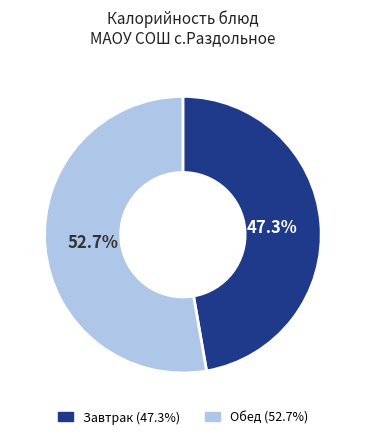

Is there any slice that represents more than half of the pie?

Yes